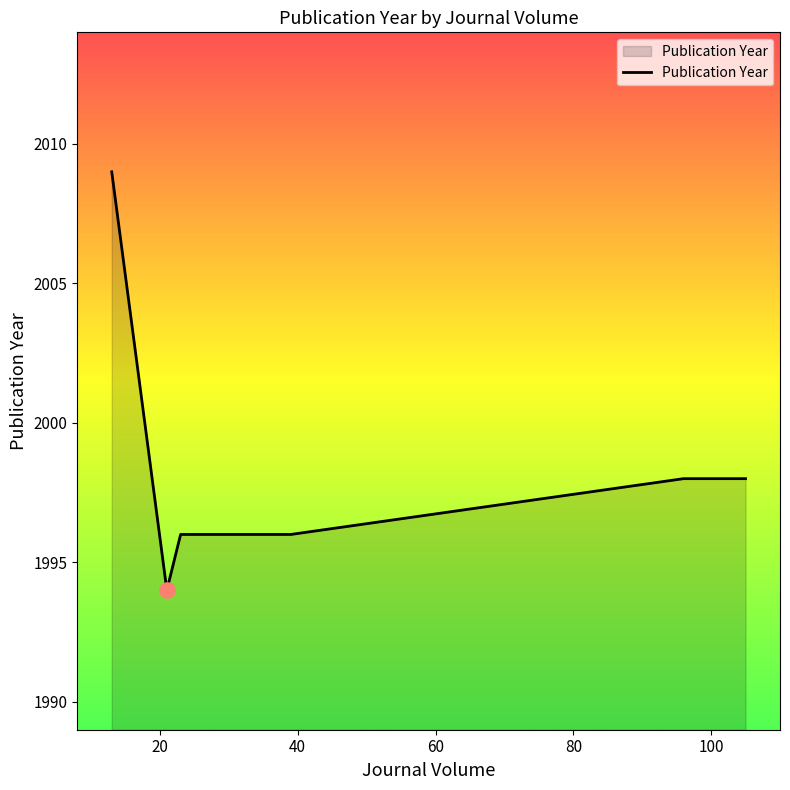

What is the maximum value shown in the chart?

2009